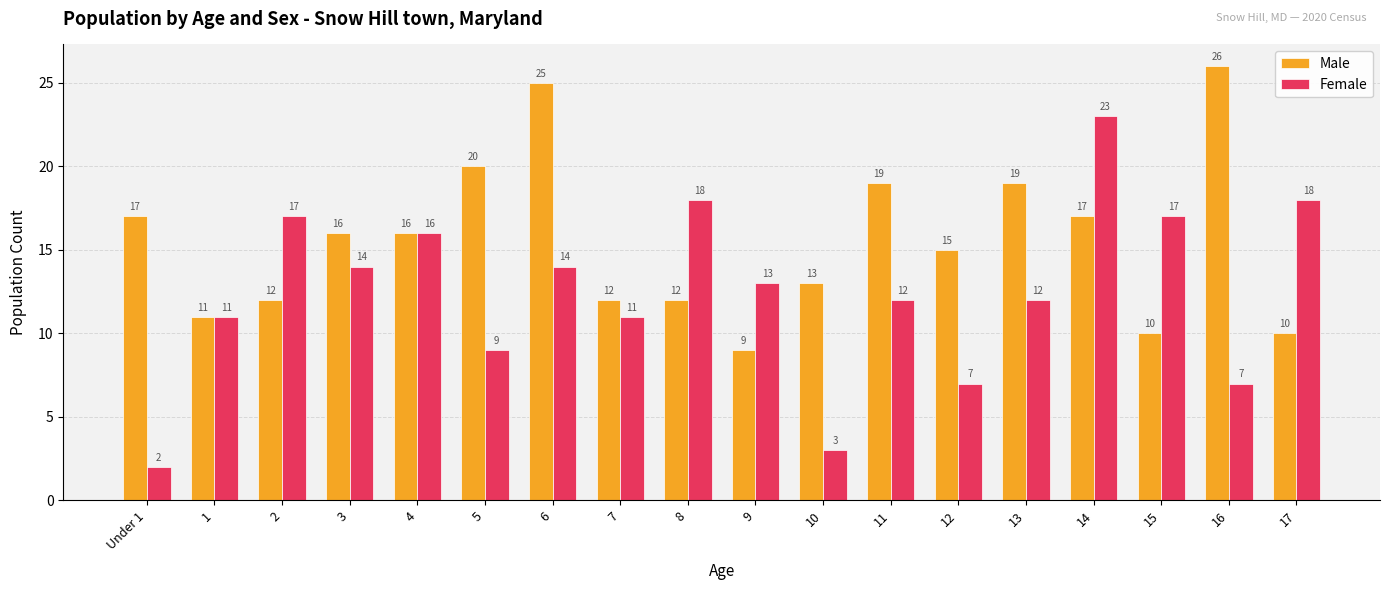

Which series has the widest spread of values?

Female